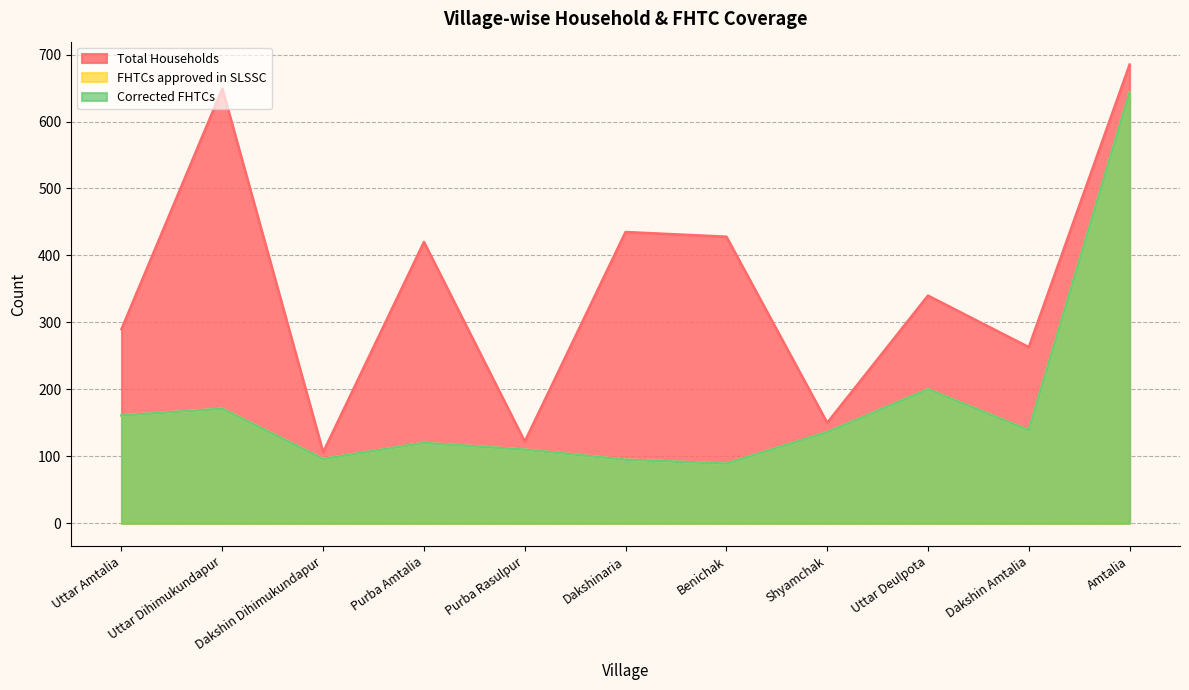

At which label is Corrected FHTCs closest to 366?

Uttar Deulpota